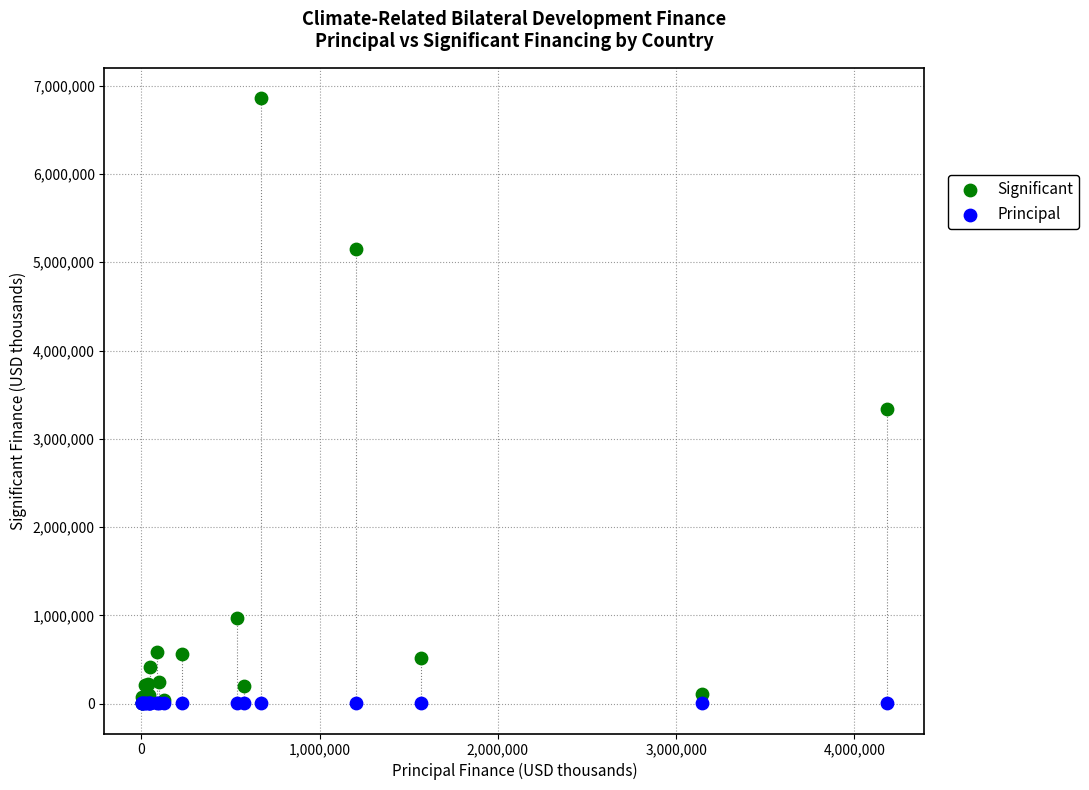

In the Significant series, what Y value is closest to 3432264?

3338396.7